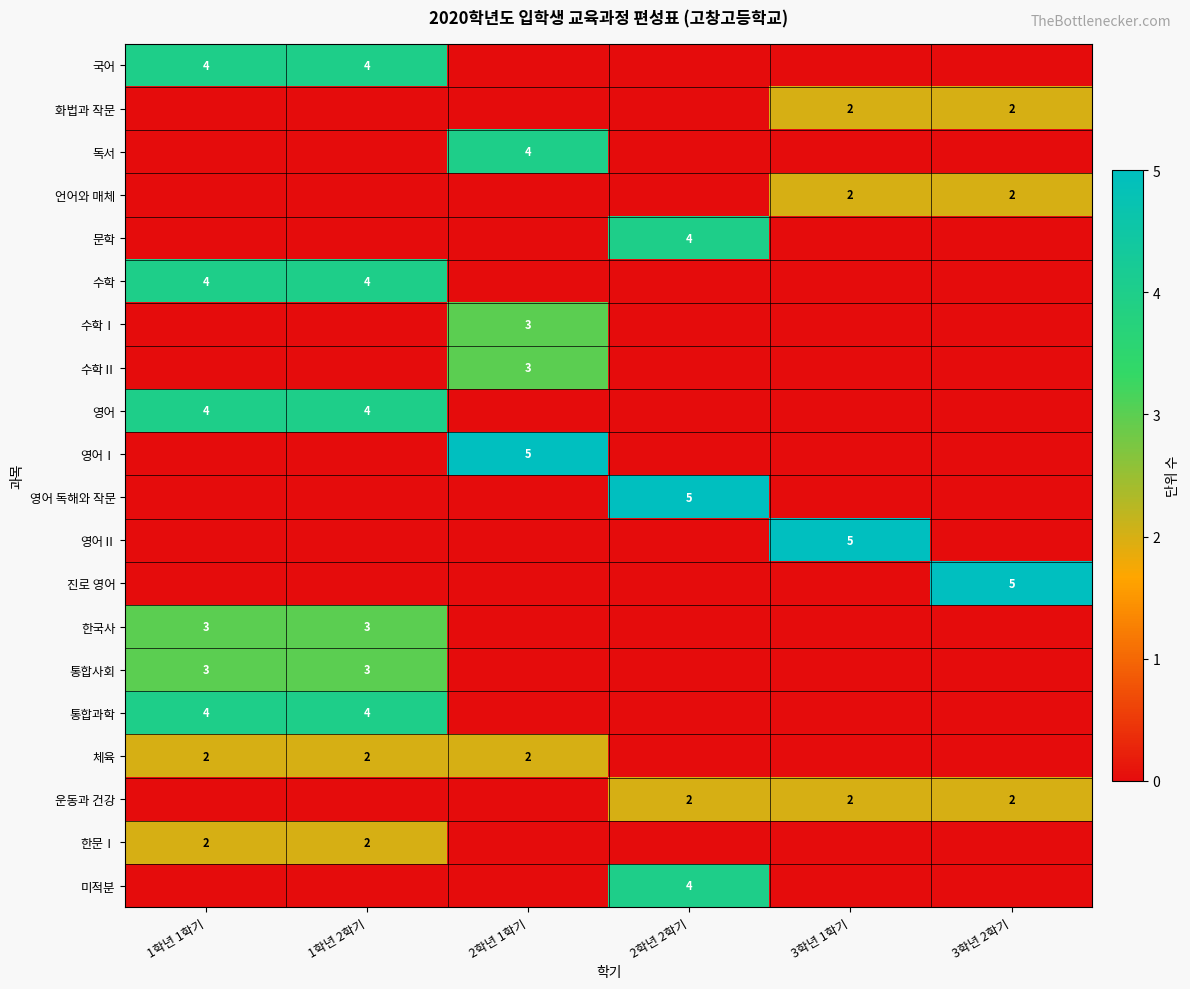

Which has a higher value, 2학년 1학기 or 3학년 1학기?

2학년 1학기